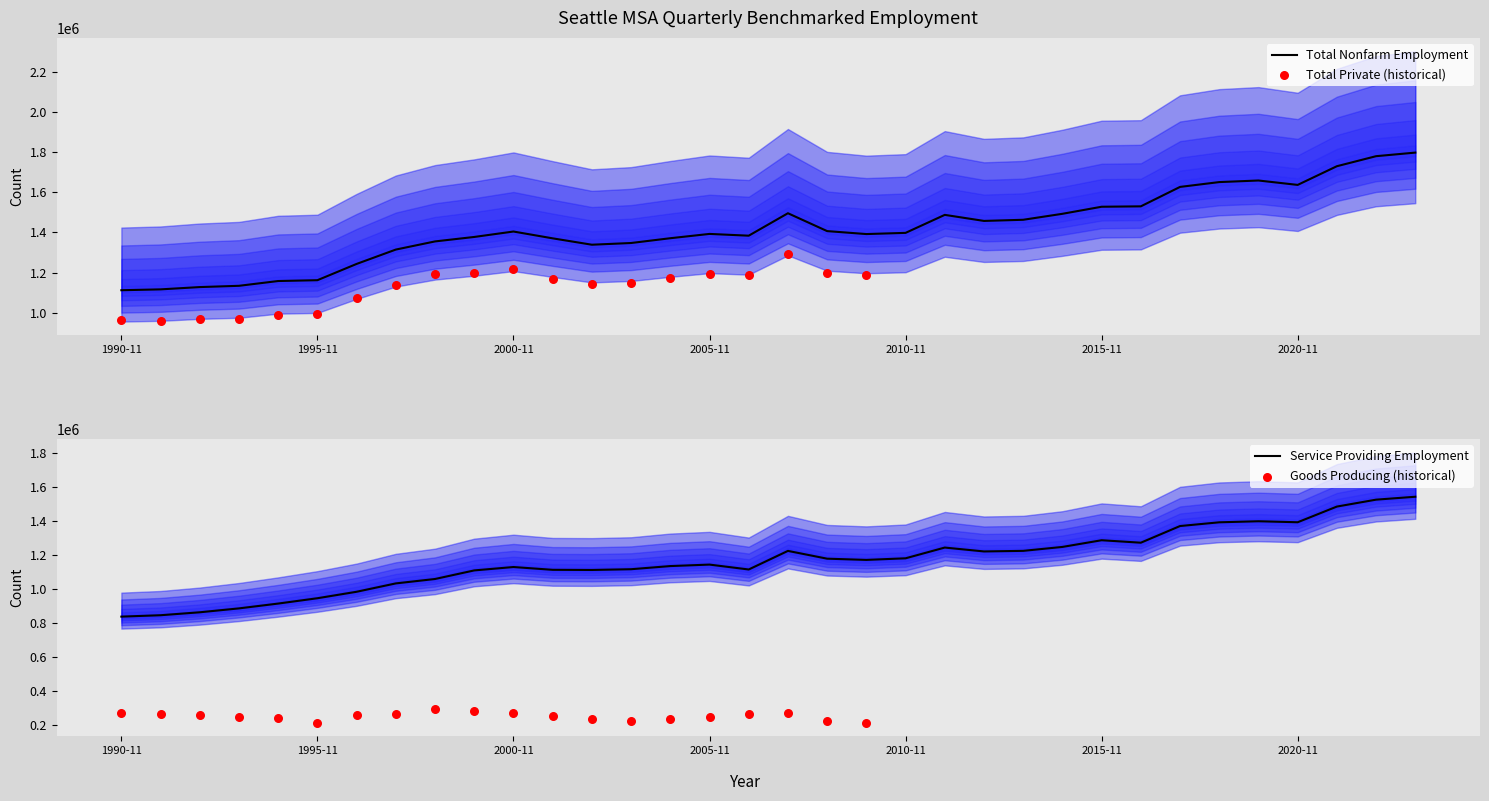

Which series has the largest total across all categories?

Total Nonfarm